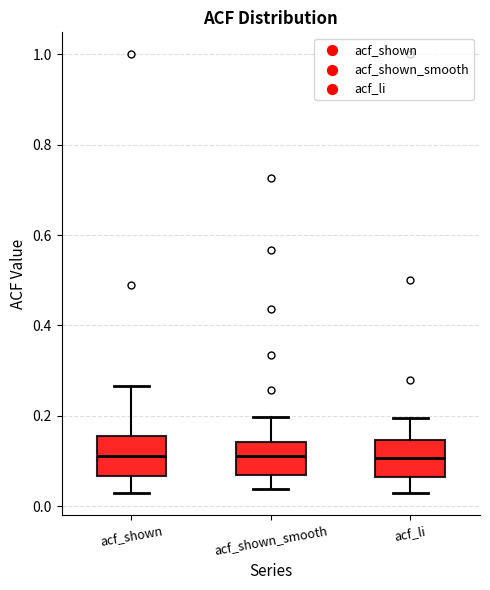

Reading left to right, read every box against the y-axis: the position of its median line, the range the box covers, and the ends of its whiskers. The values are not printed on the chart, so give them approximately, as read against the axis.

acf_shown: median 0.12, box 0.06 to 0.16, whiskers 0.02 to 0.26
acf_shown_smooth: median 0.12, box 0.06 to 0.14, whiskers 0.04 to 0.20
acf_li: median 0.10, box 0.06 to 0.14, whiskers 0.02 to 0.20